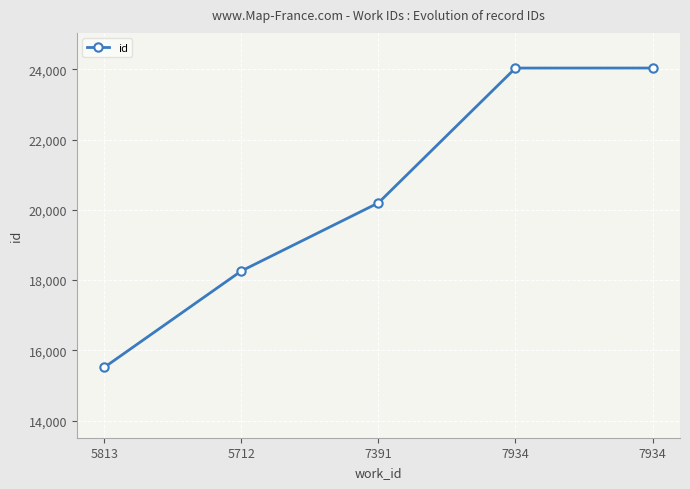

Is this an area chart (filled region under the line)?

No